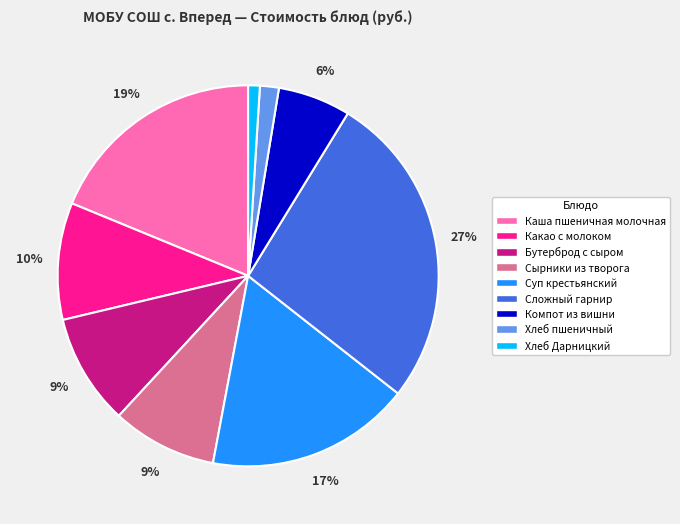

Between Суп крестьянский and Сложный гарнир, which is larger?

Сложный гарнир